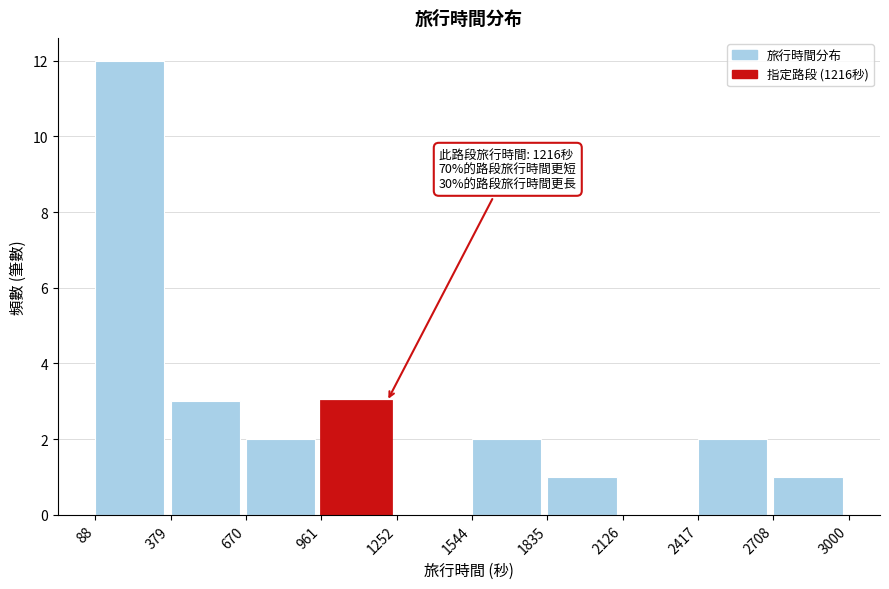

Over which range of the x-axis is the bar tallest?

88 to 379